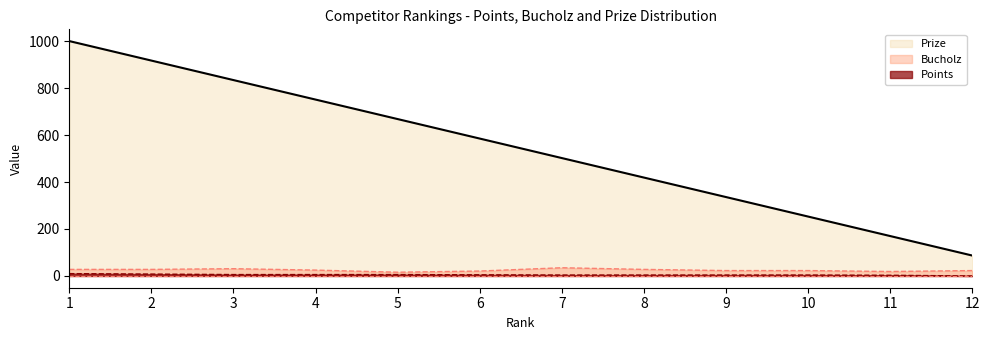

Which series changed the most between 8 and 11?

Prize